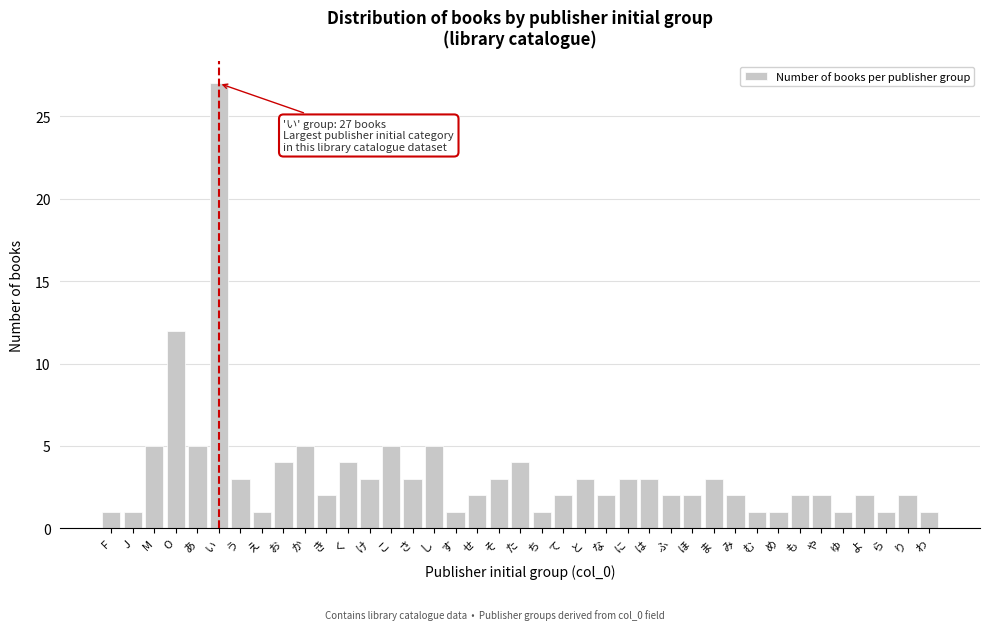

What is the ratio of the value at と to the value at に?

1.0